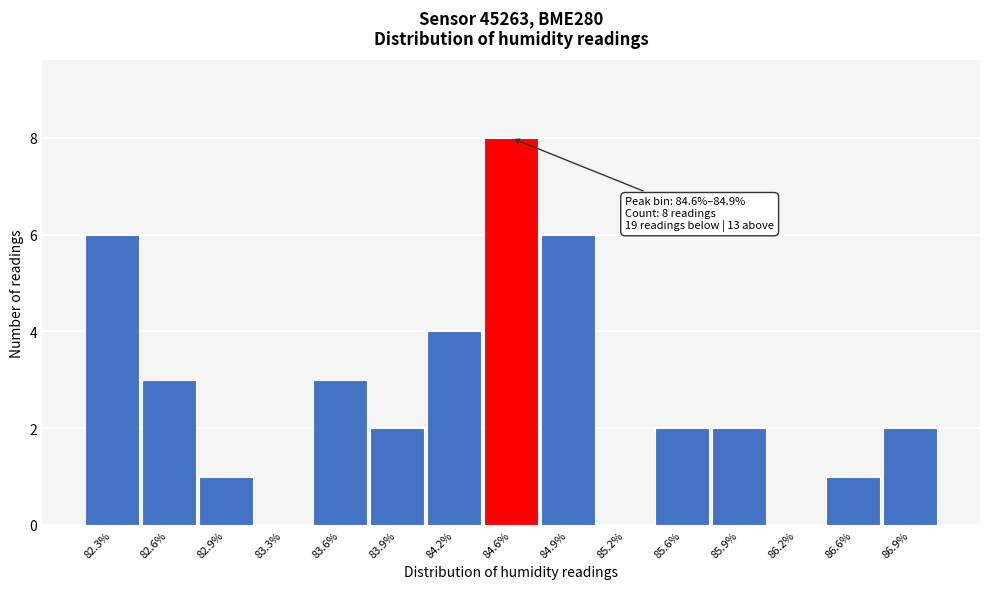

Reading left to right, transcribe all the data shown in this chart.

82.3%=6	82.6%=3	82.9%=1	83.3%=0	83.6%=3	83.9%=2	84.2%=4	84.6%=8	84.9%=6	85.2%=0	85.6%=2	85.9%=2	86.2%=0	86.6%=1	86.9%=2